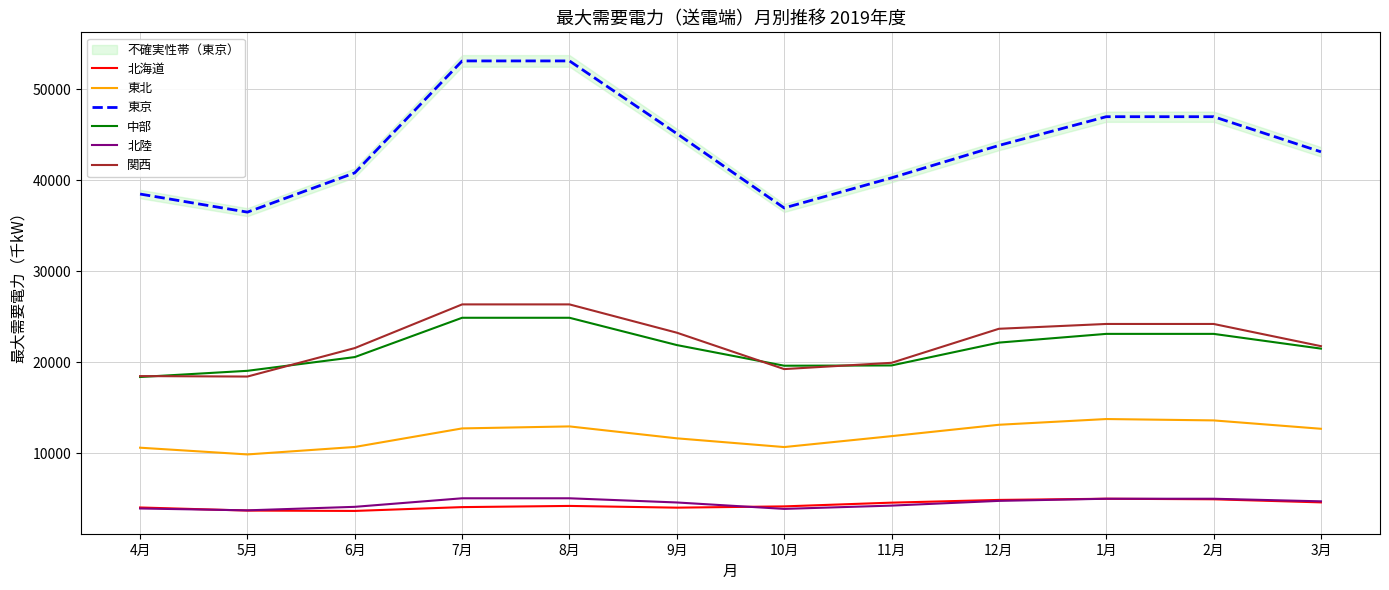

How many series are shown in this chart?

6